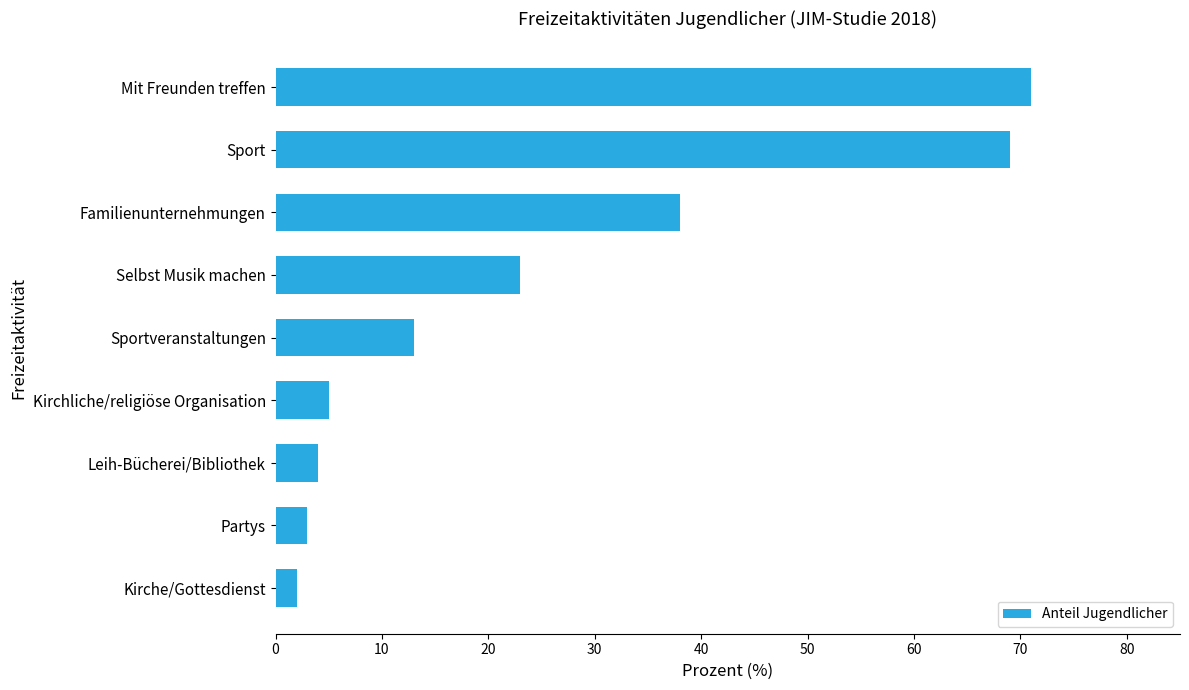

What is the difference between the maximum and minimum values?

69